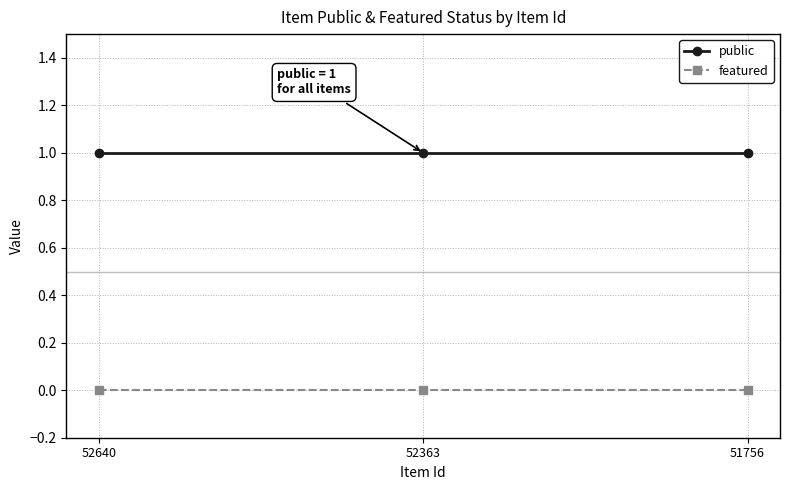

Read the public value at 51756.

1